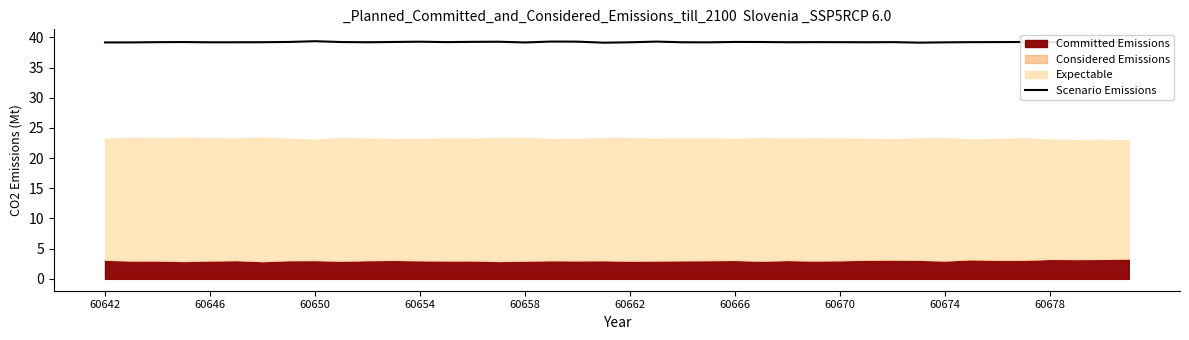

Reading left to right, extract all data points from this chart.

39.2	39.2	39.2	39.2	39.2	39.2	39.2	39.2	39.4	39.2	39.2	39.2	39.3	39.2	39.3	39.3	39.2	39.3	39.3	39.1	39.2	39.3	39.2	39.2	39.2	39.2	39.2	39.2	39.2	39.2	39.2	39.1	39.2	39.2	39.2	39.2	39.2	39.2	39.2	39.2